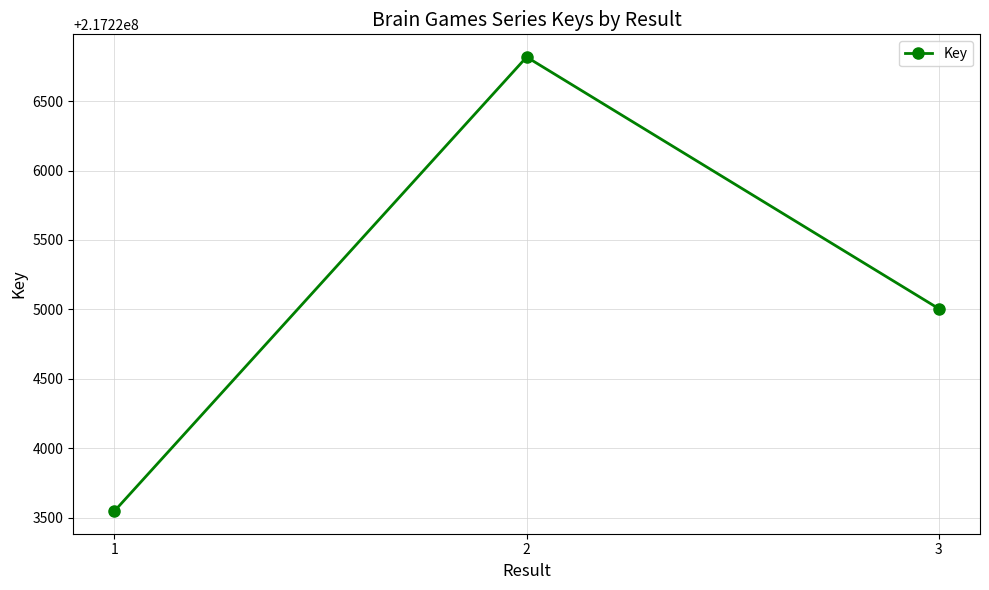

List the labels in order of value, largest first.

2, 3, 1